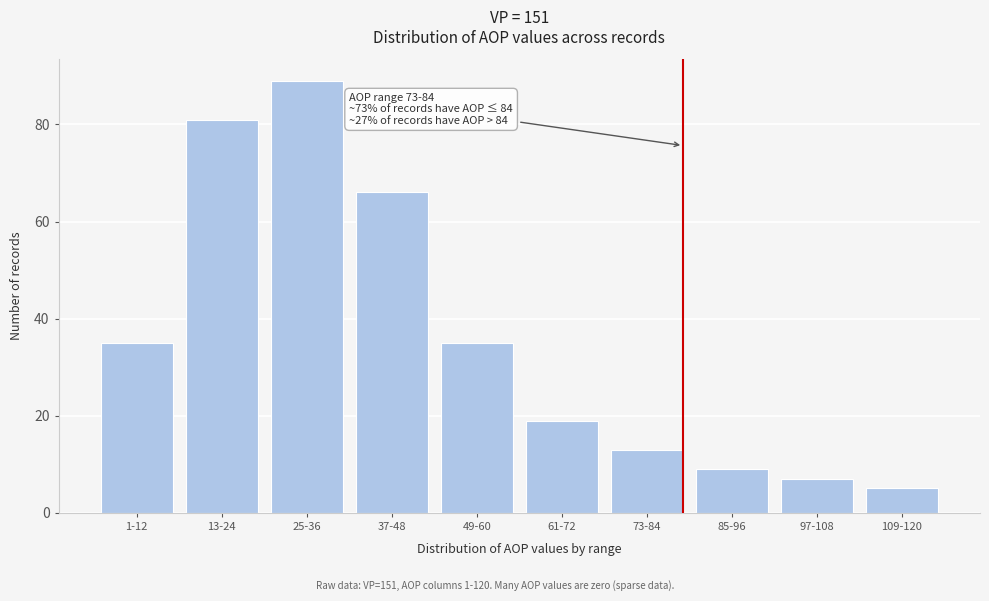

Reading left to right, list all the values displayed in this chart.

35	81	89	66	35	19	13	9	7	5